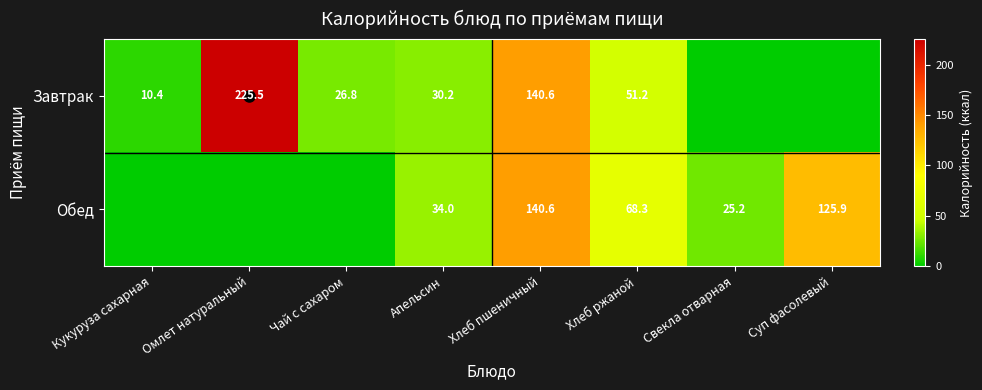

At which category is the sum across all series the highest?

Хлеб пшеничный